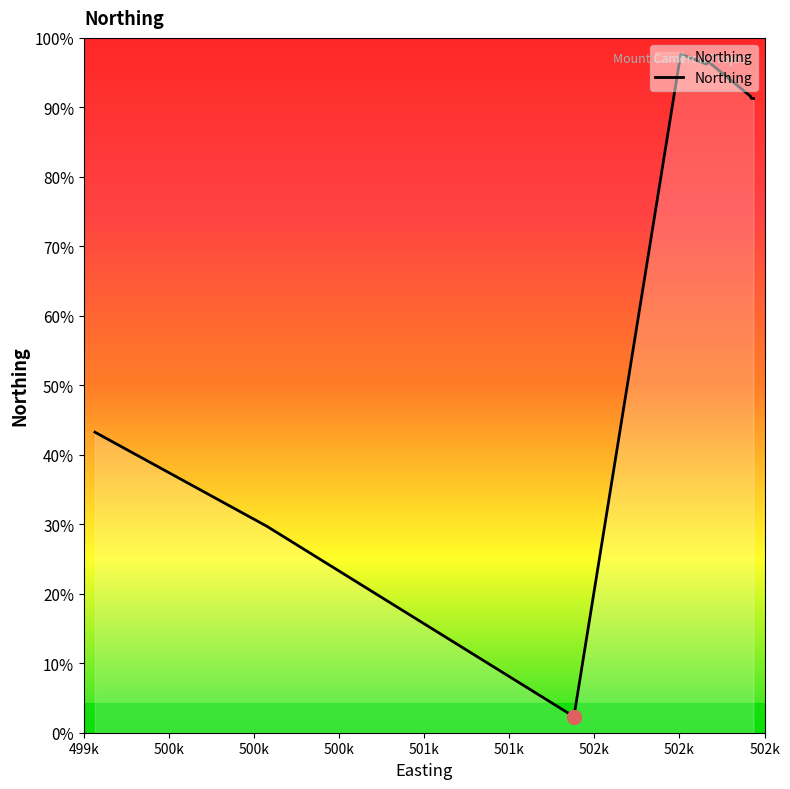

Does the chart have visible grid lines?

No